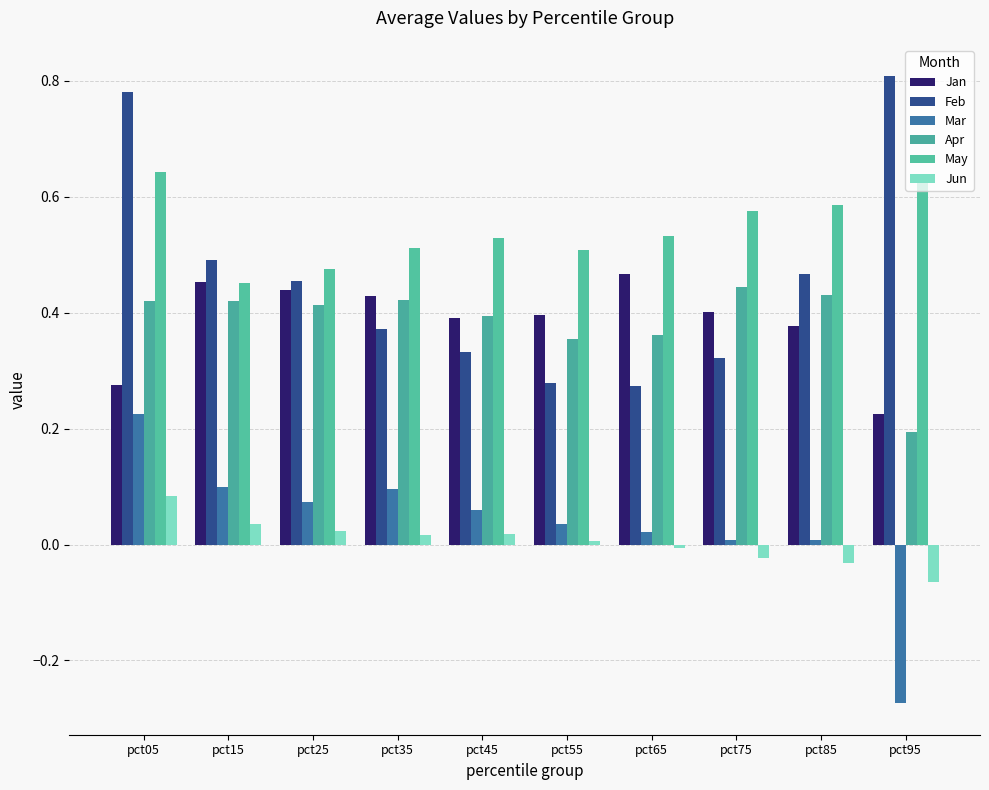

What is the value of the Apr bar at the 7th from the left?

0.4